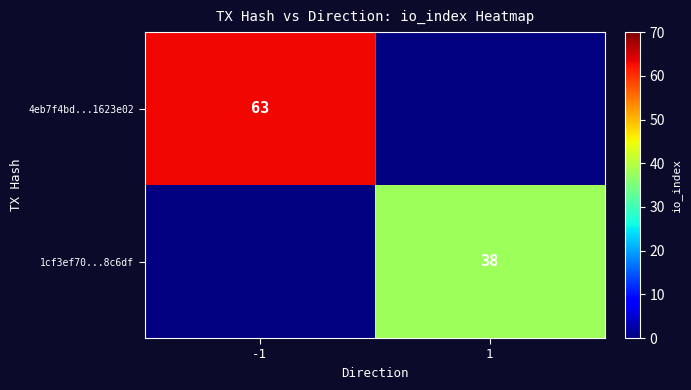

Is the value of 4eb7f4bd...1623e02 at -1 greater than the value of 1cf3ef70...8c6df at 1?

Yes